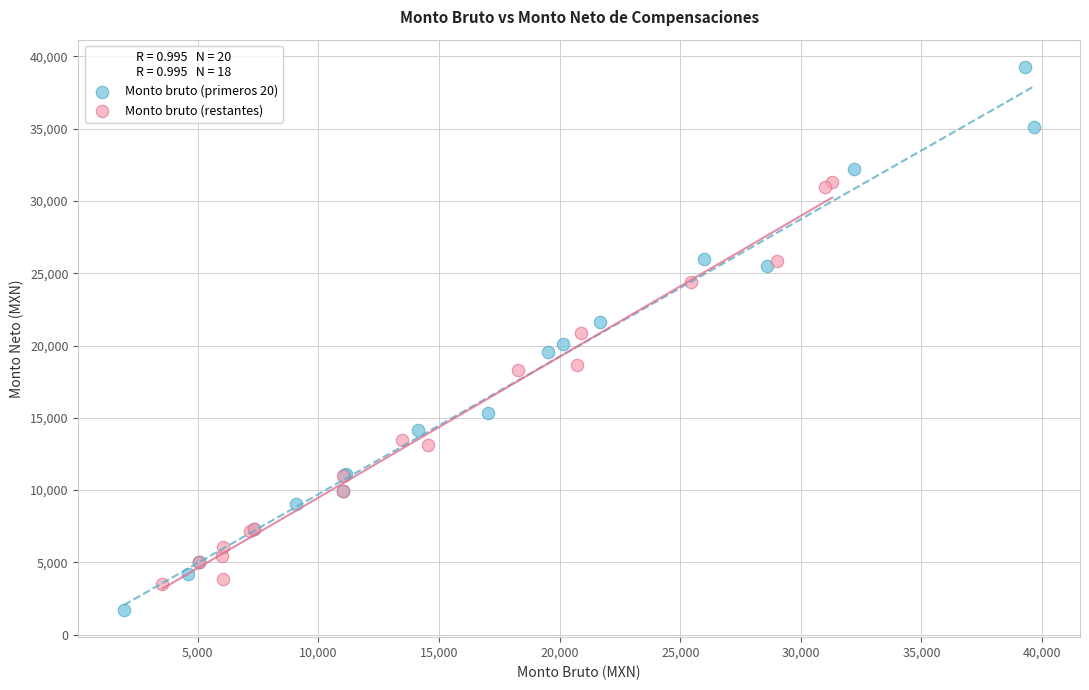

Which series contains the highest Y value?

Monto bruto (primeros 20)